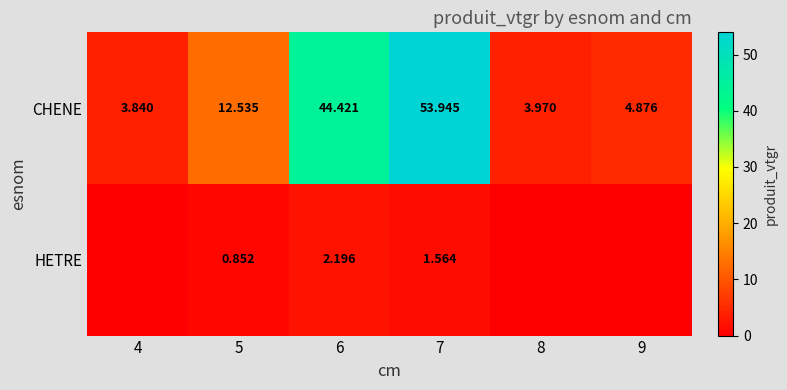

Is it true that HETRE equals 1.0 at 7?

False